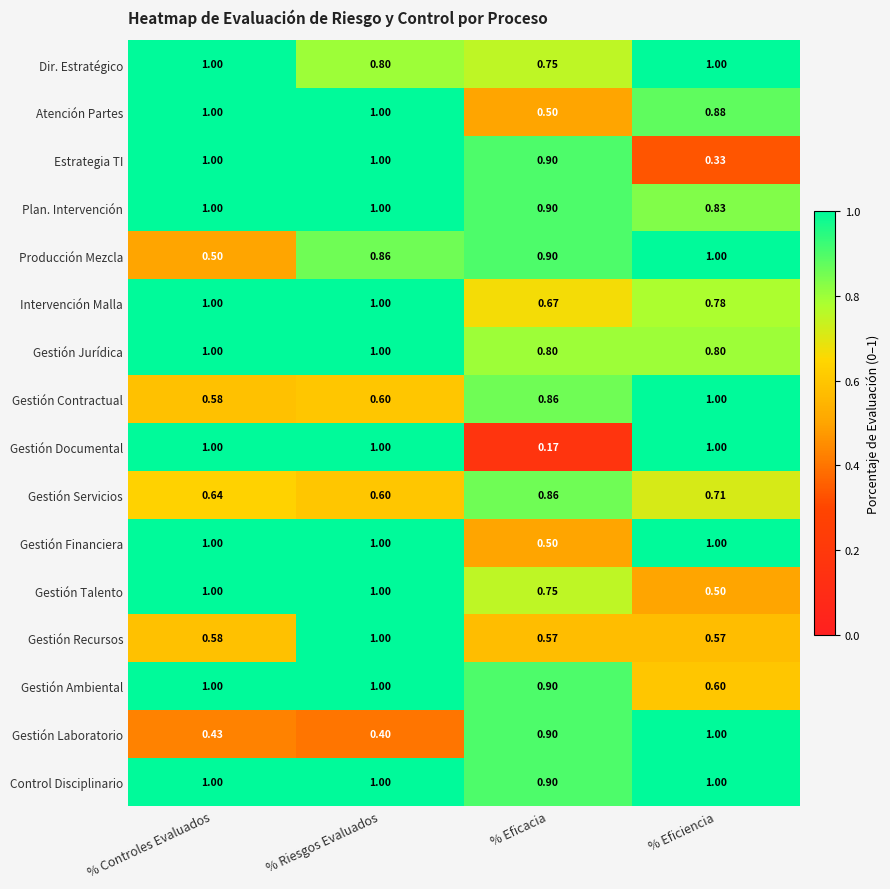

Where is Gestión Laboratorio nearest to the value 0?

% Riesgos Evaluados